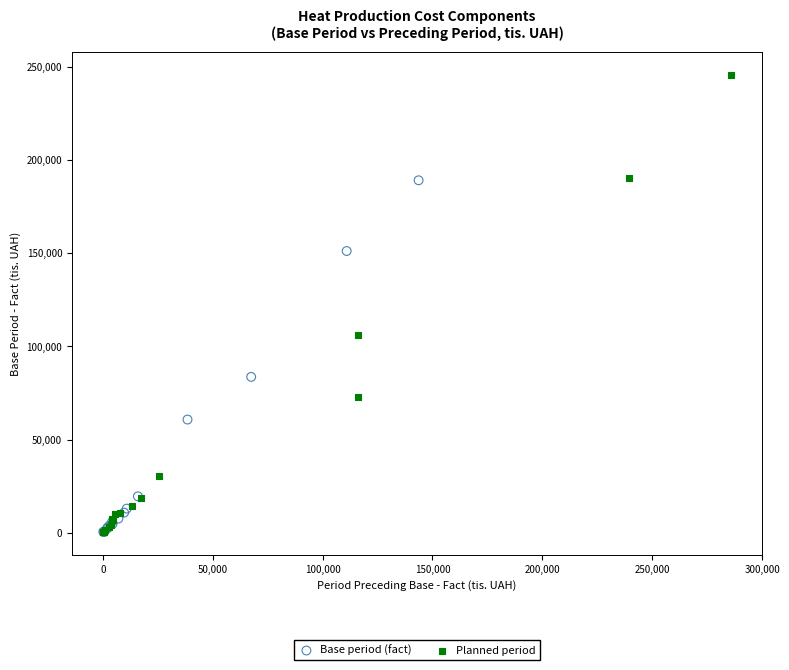

Which series has the widest spread of Y values?

Planned period